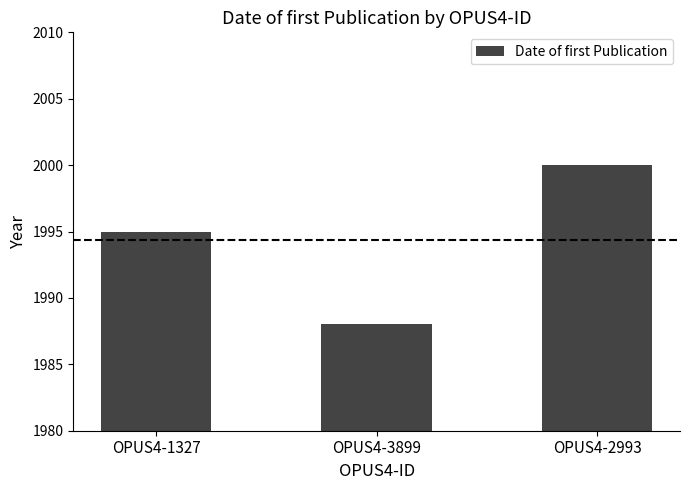

What is the average value?

1994